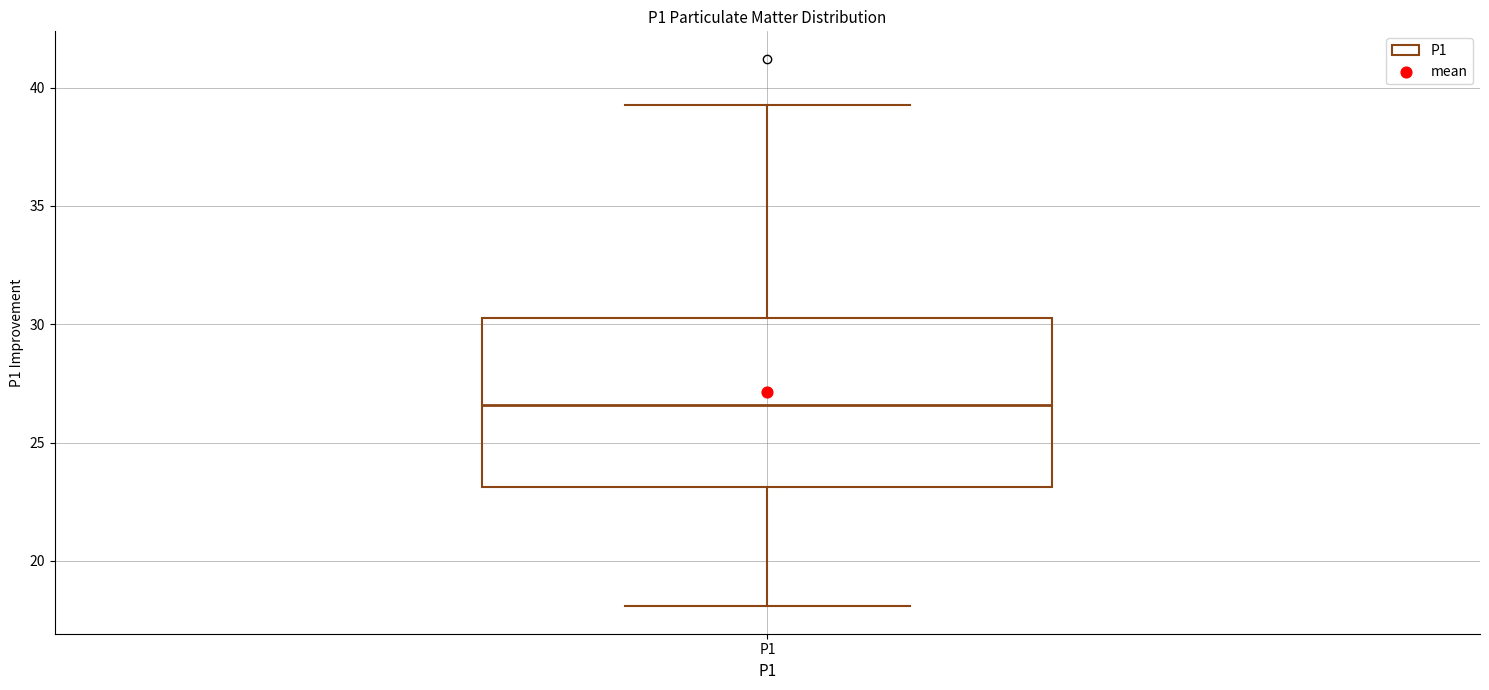

Where is the upper edge of the box for P1 on the y-axis? The values are not printed on the chart, so give them approximately, as read against the axis.

30.5